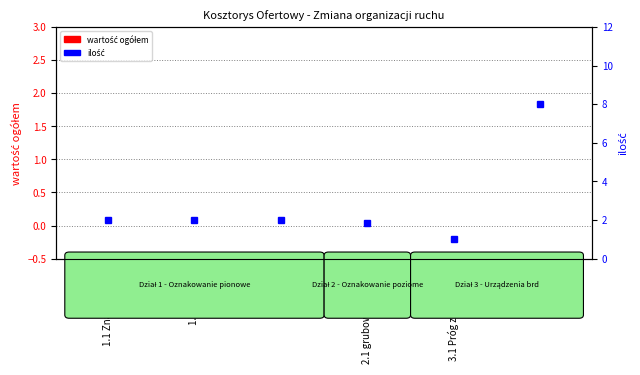

At which label does ilość first exceed 2?

3.2 POE